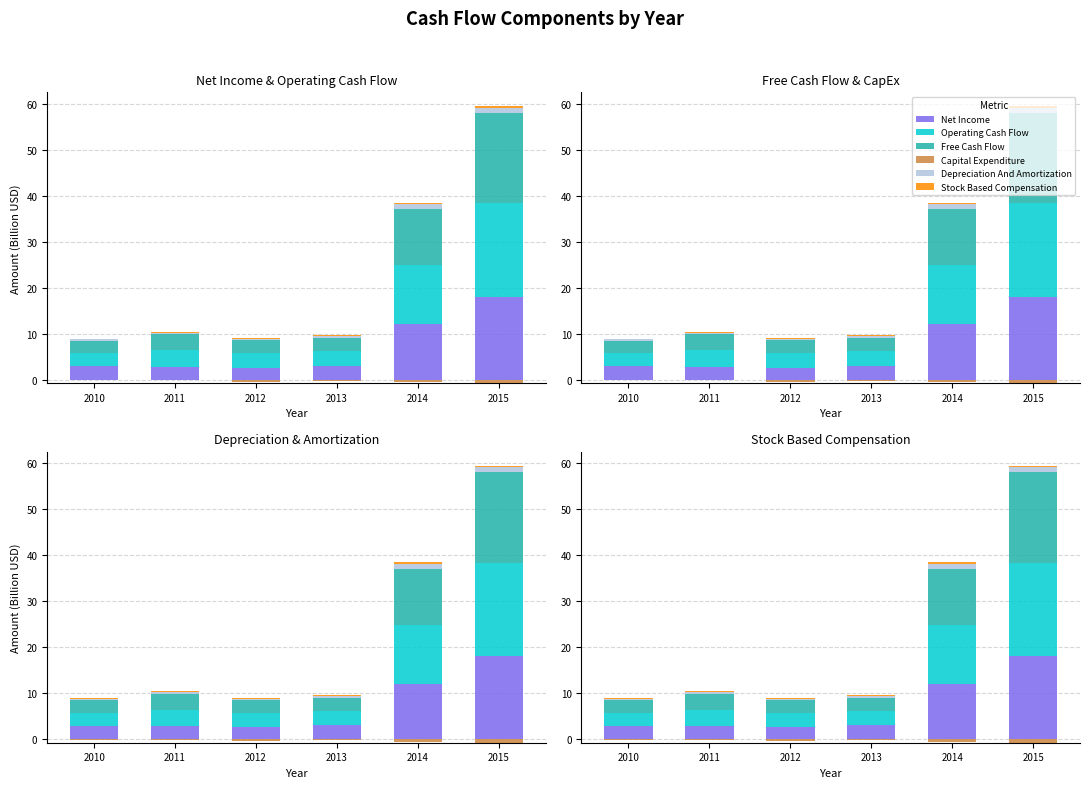

What is the difference between the Net Income values at 2012 and 2013?

0.5